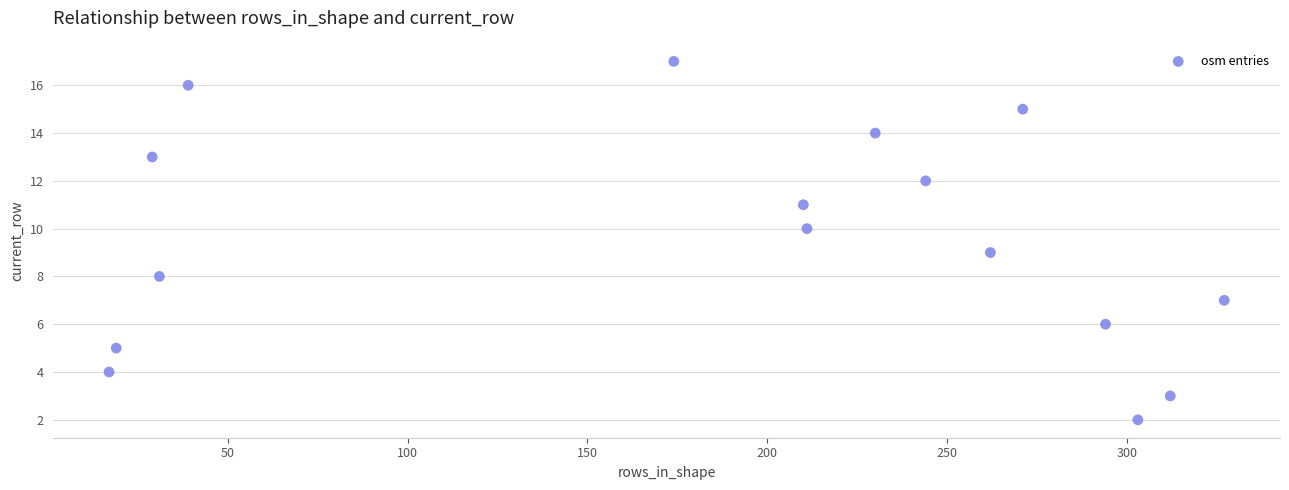

What is the range of X values (max minus min)?

310